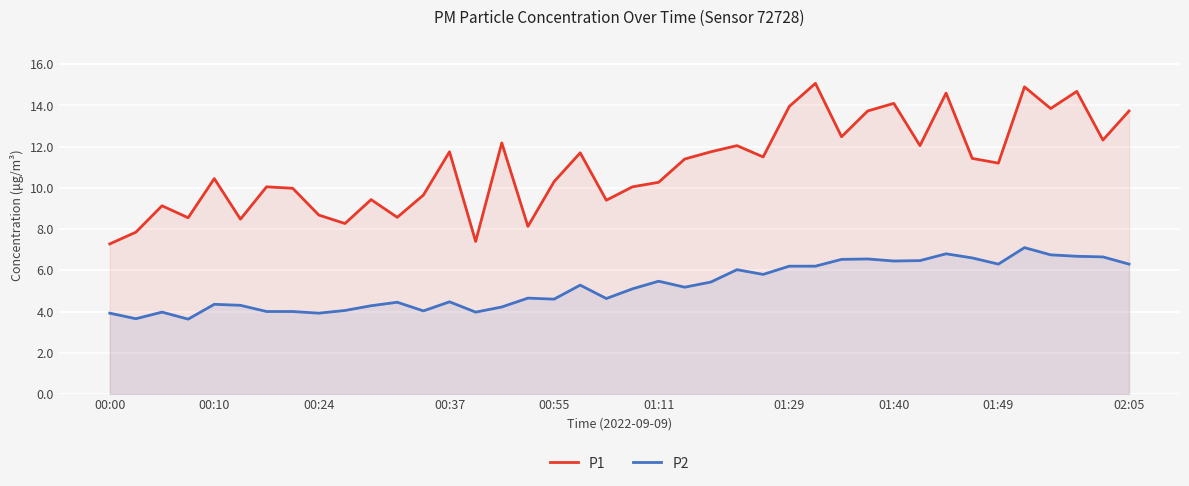

In P2, how many points are higher than both neighbors (excluding endpoints)?

11